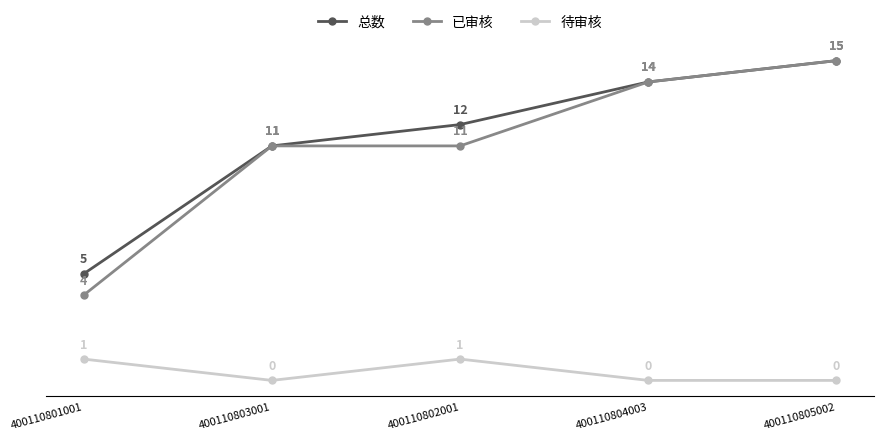

True or false: 总数 and 待审核 cross at least once.

False